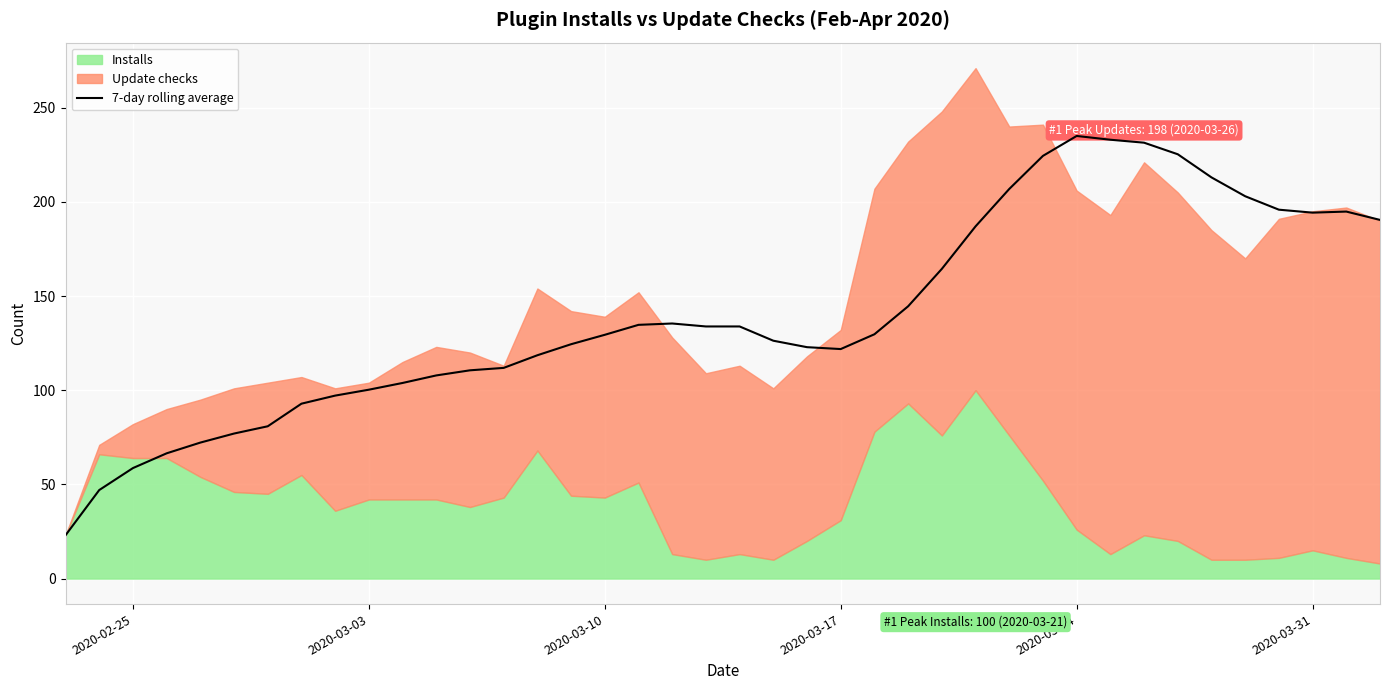

What is the lowest value of the 7-day rolling average series?

23.0